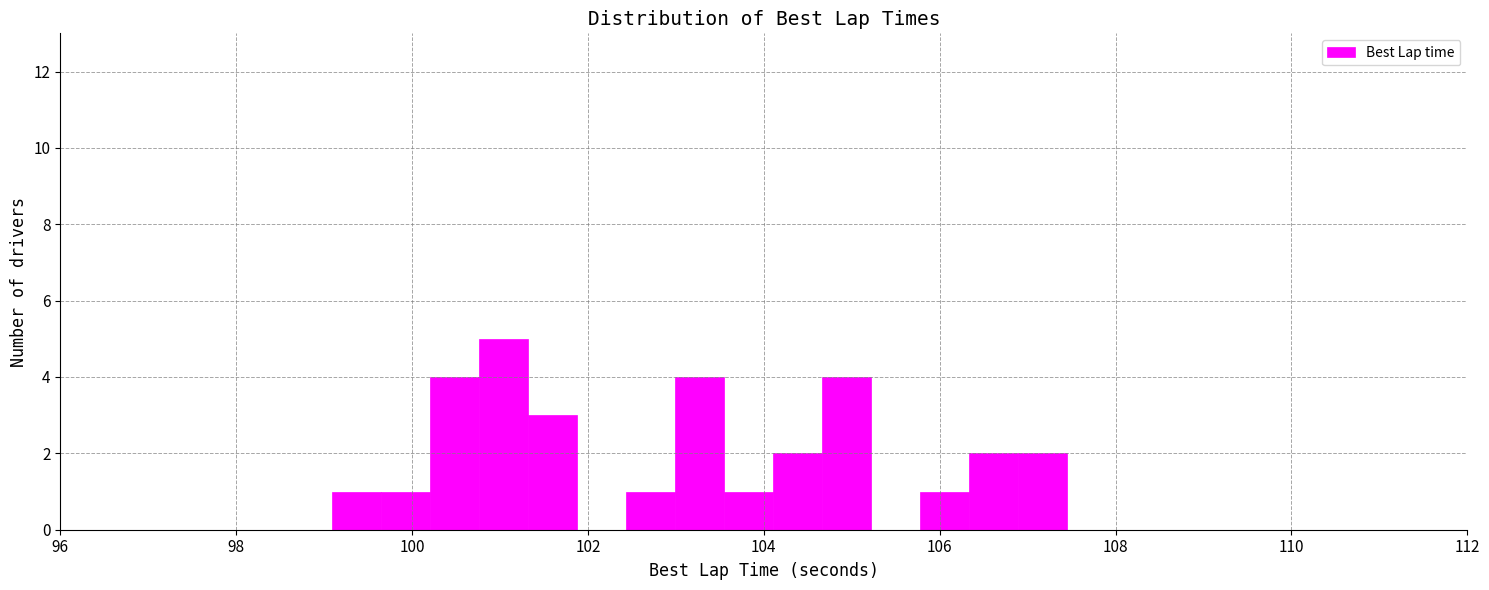

Around what value on the x-axis is the tallest bar? Give the approximate position of its centre, as read against the axis.

101.0